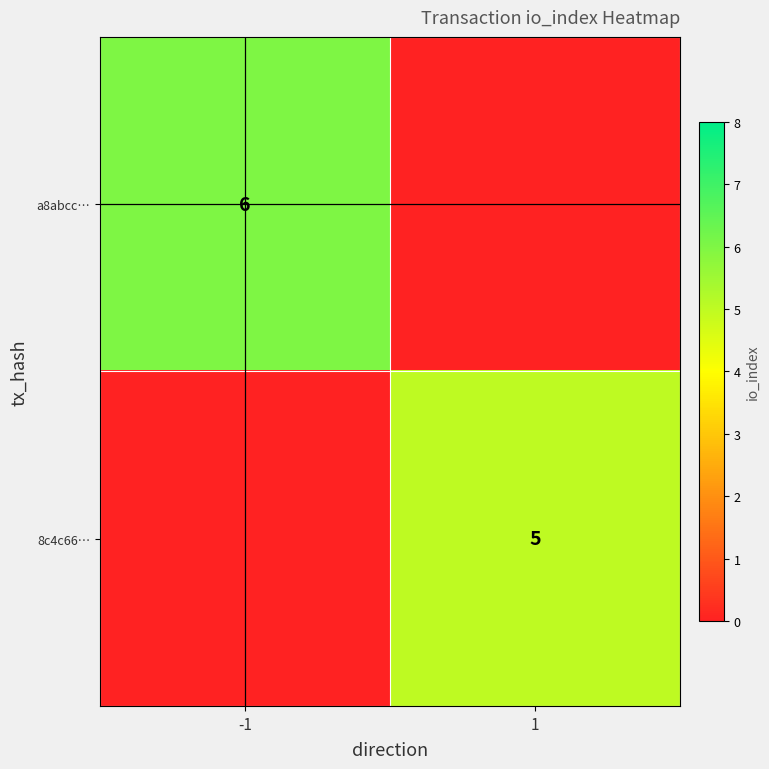

The value of a8abcc… at -1 is 4. True or false?

False